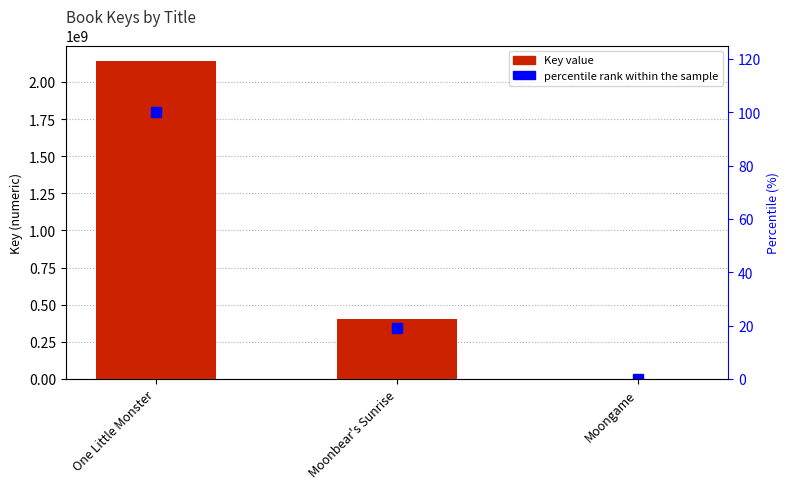

What is the label of the 1st bar from the right?

Moongame